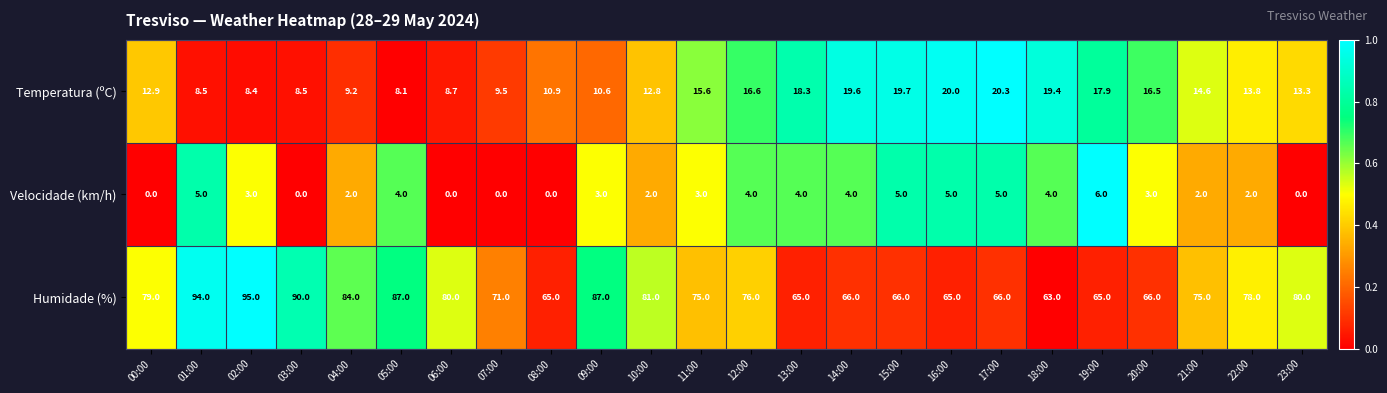

Which series has the widest spread of values?

Humidade (%)